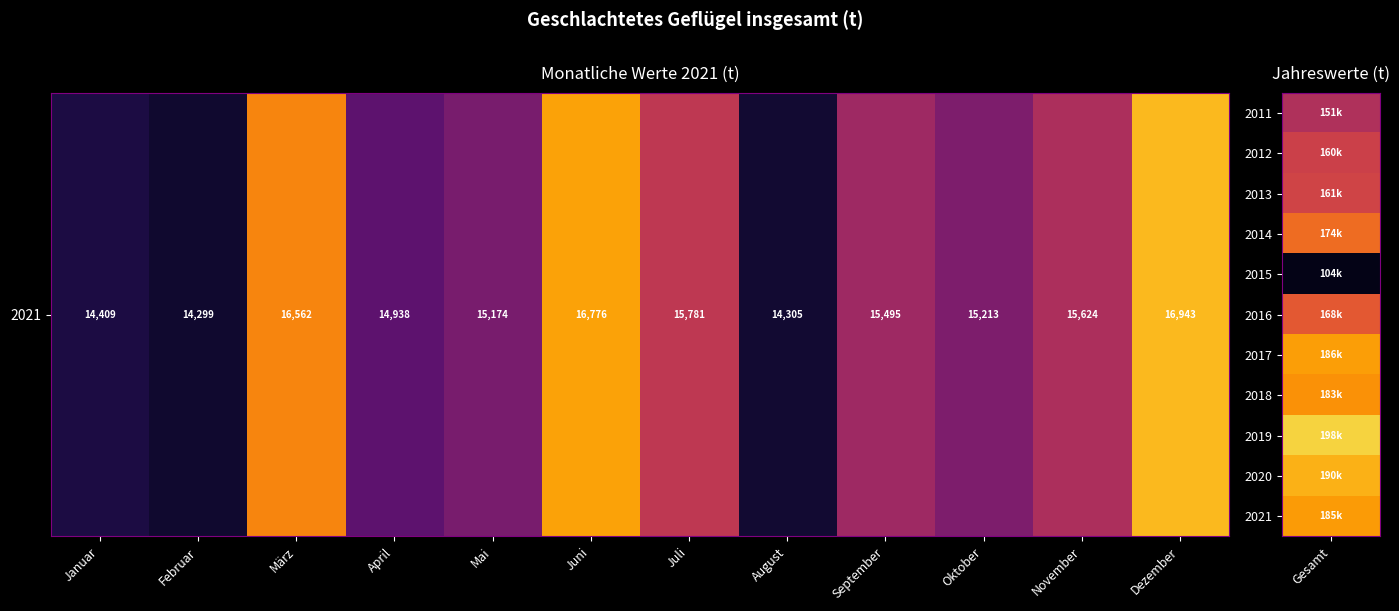

What is the difference between the maximum and minimum values?

2644